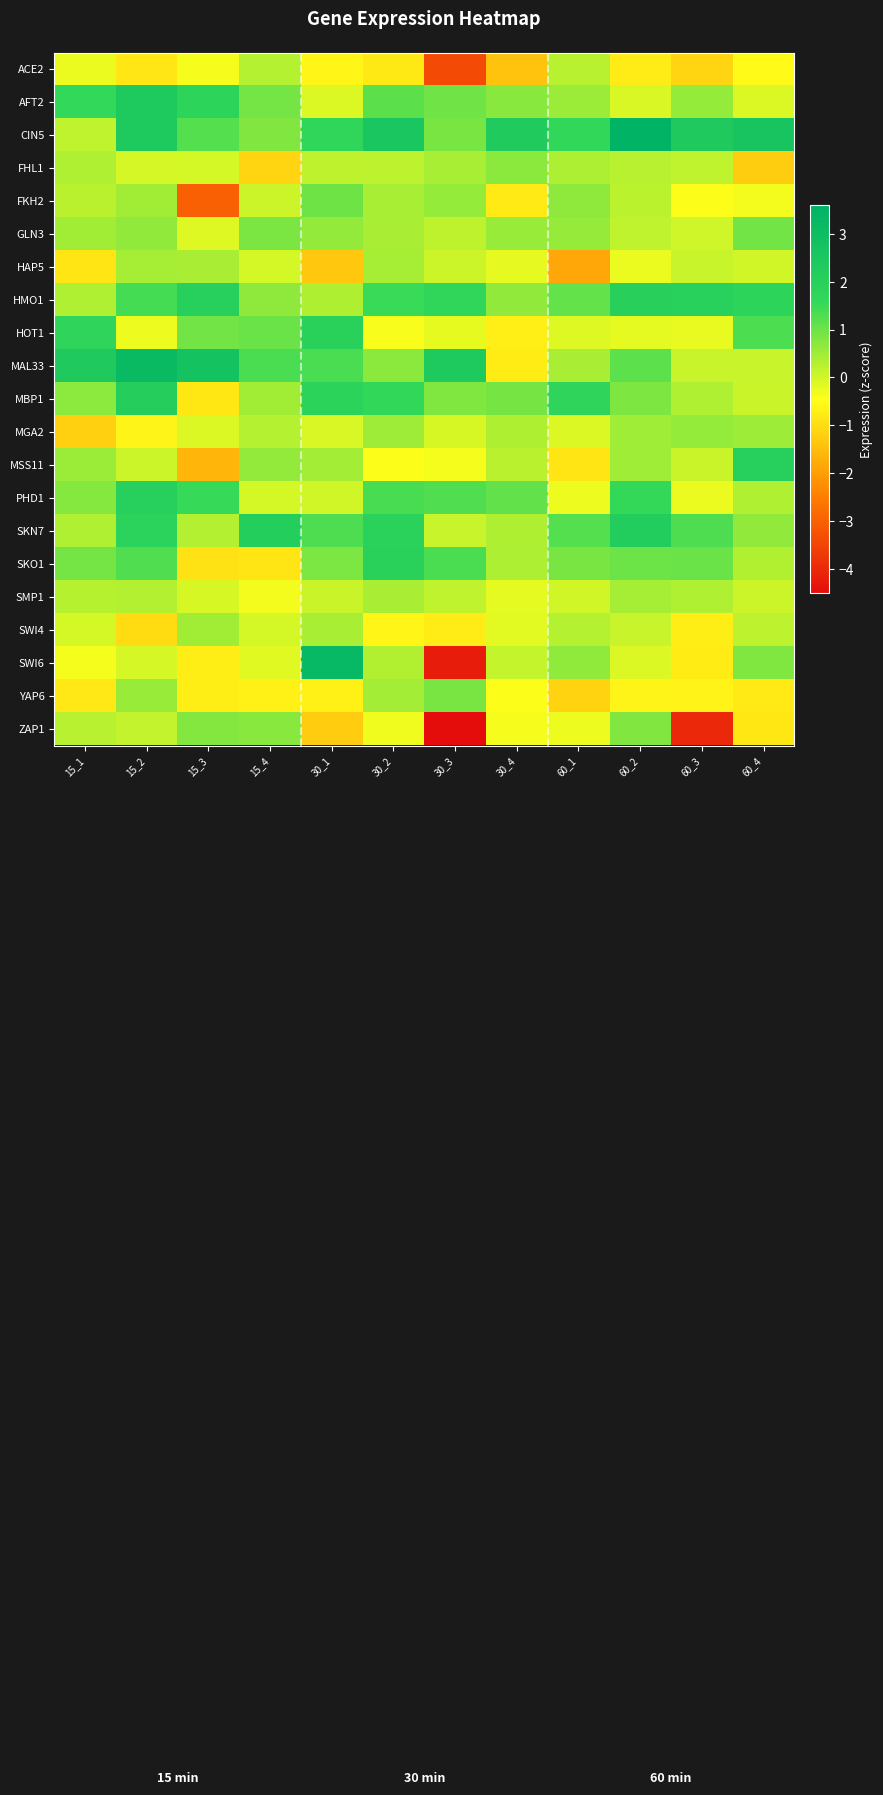

List the series in order of their peak value, highest first.

CIN5, SWI6, MAL33, AFT2, SKN7, MBP1, HMO1, MSS11, PHD1, SKO1, HOT1, FKH2, GLN3, YAP6, ZAP1, FHL1, MGA2, SWI4, SMP1, HAP5, ACE2